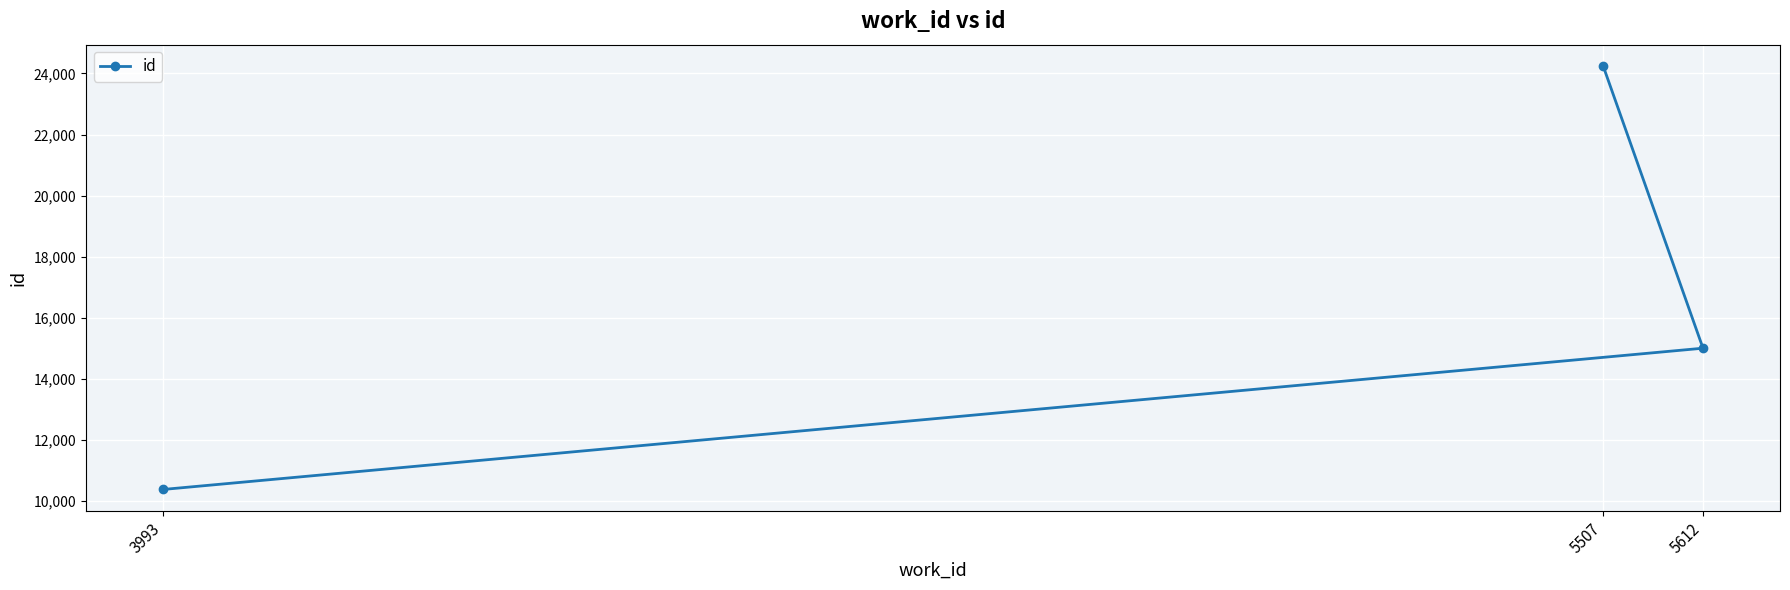

Which category has the highest value across all series?

5507